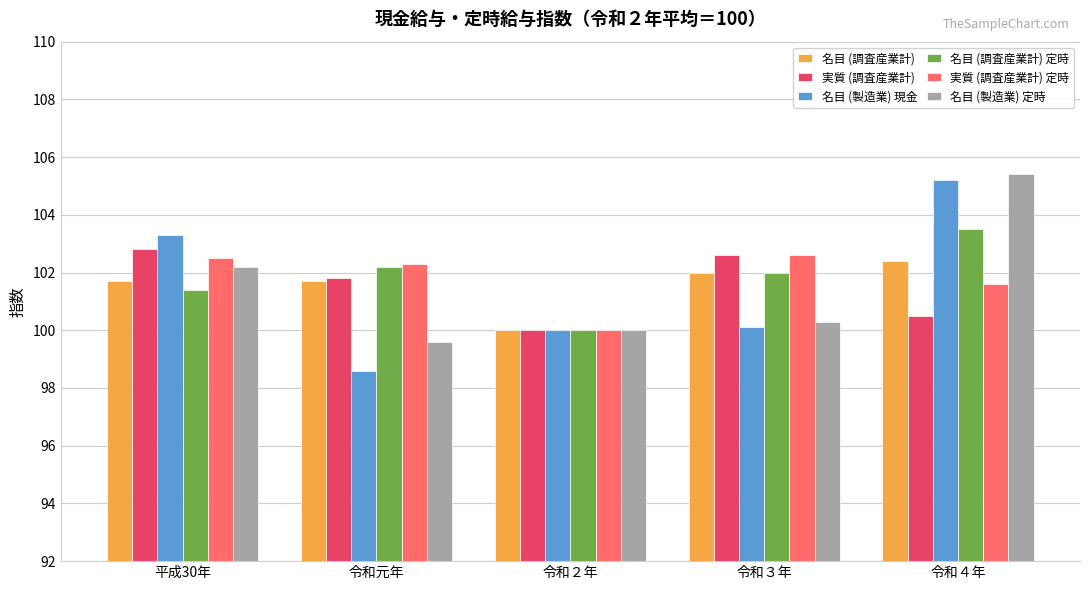

At which category does the chart reach its minimum across all series?

令和元年